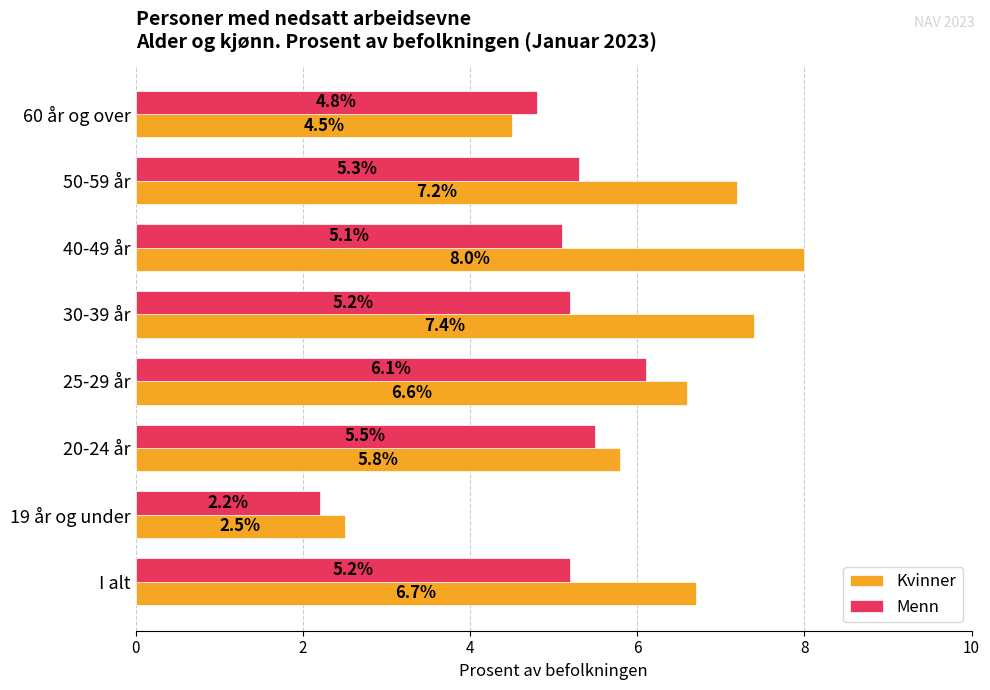

Which series changed the most between 20-24 år and 50-59 år?

Kvinner